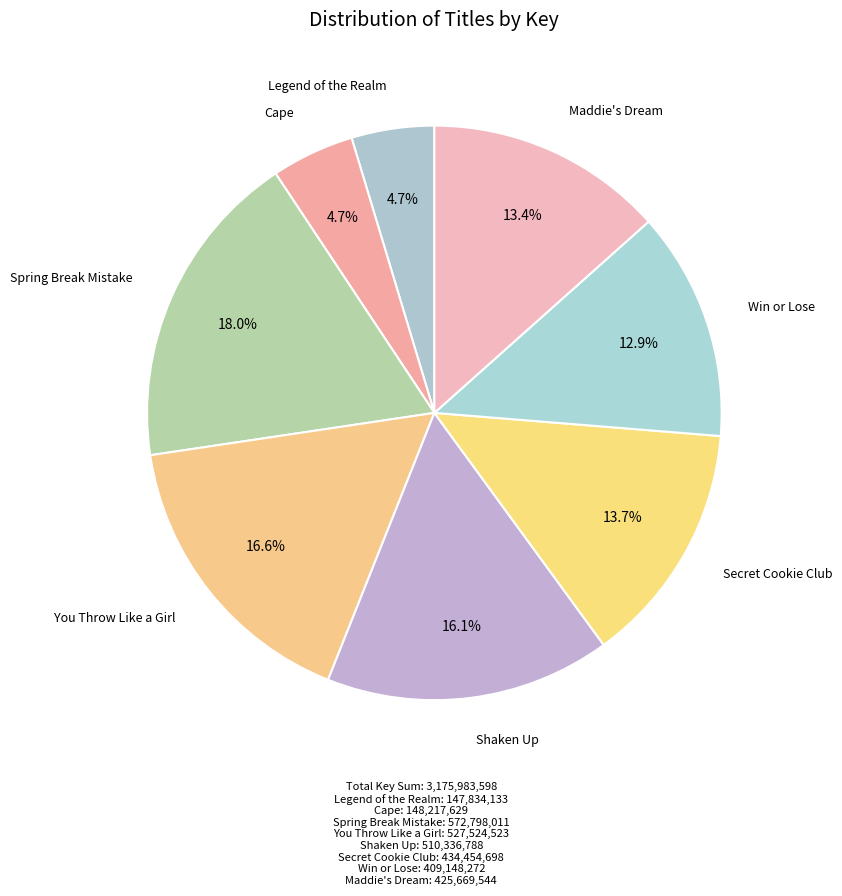

What portion of the pie excludes Maddie's Dream?

86.6%